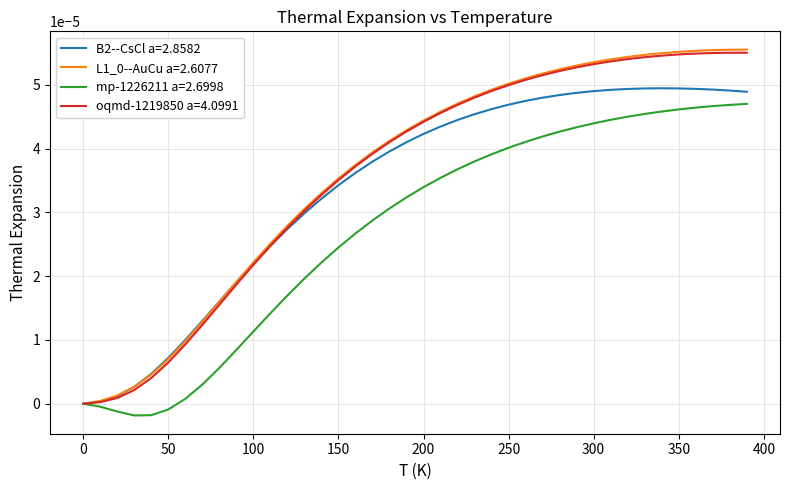

At how many categories does at least one series exceed 0?

39